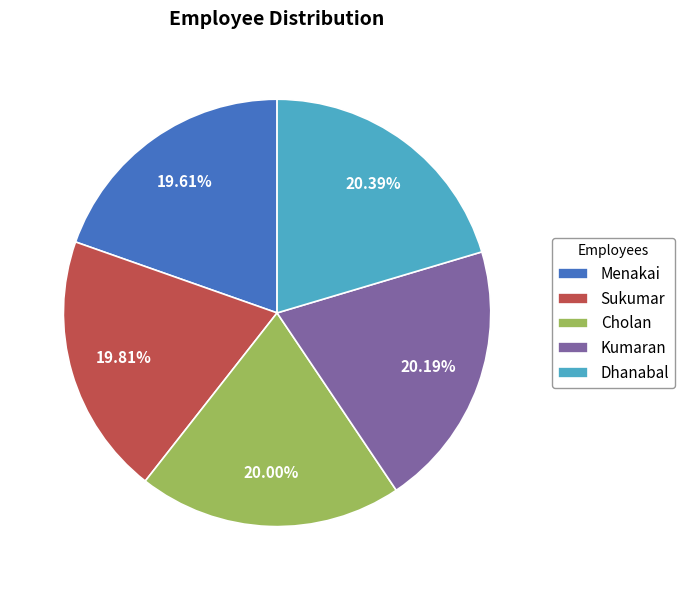

To the nearest percent, what percentage of the pie is Menakai?

20%